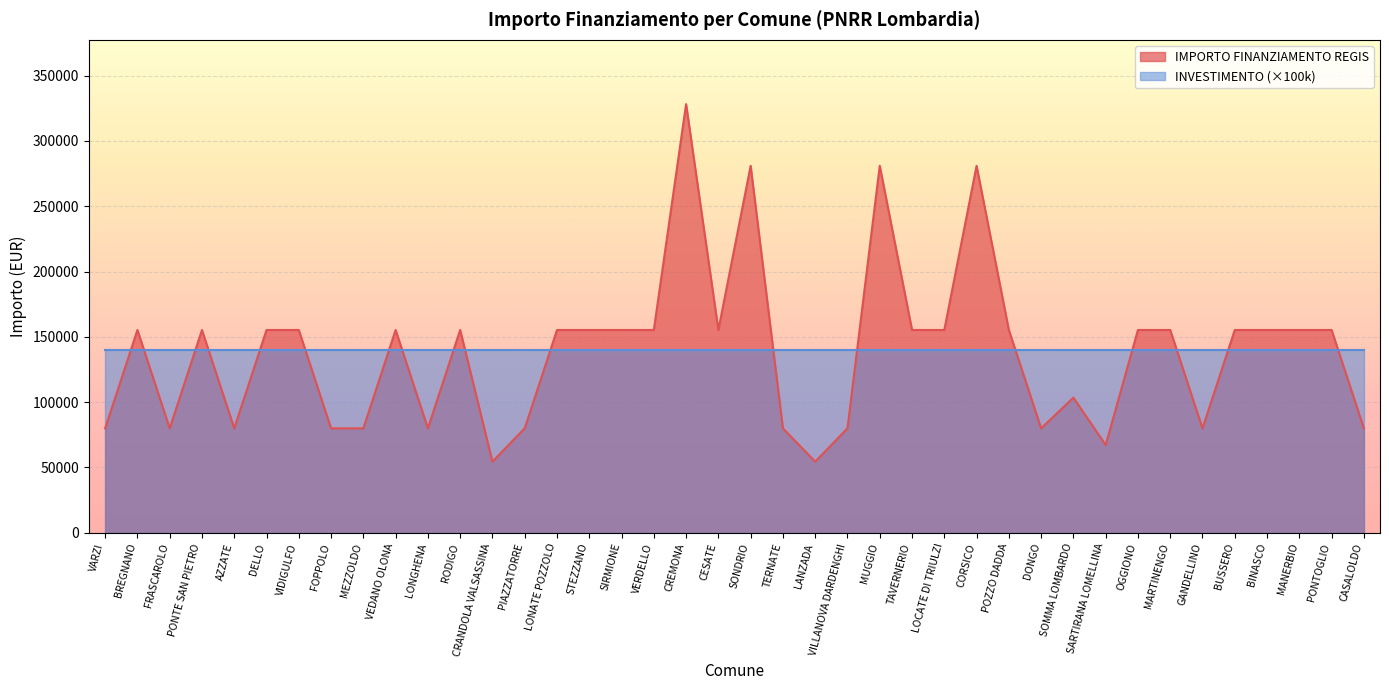

True or false: the data shows 223569 at CESATE.

False